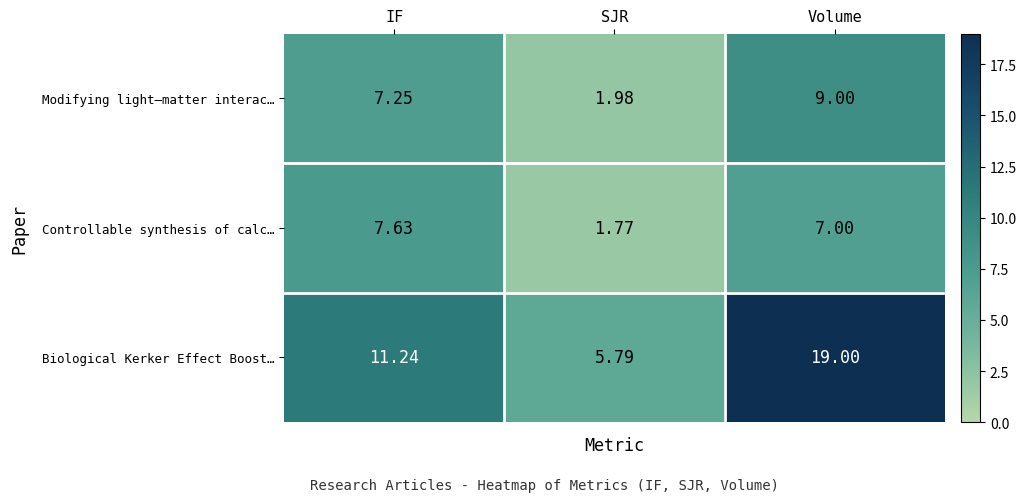

Between IF and SJR, which series saw the biggest shift?

Controllable synthesis of calc…